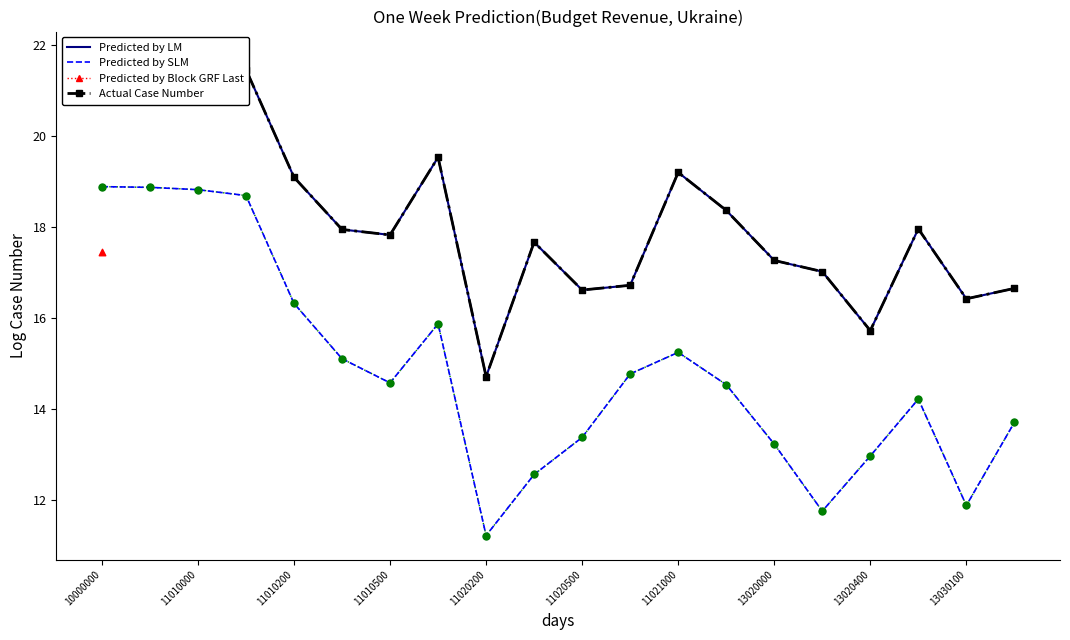

Which series has the largest total across all categories?

Actual Case Number